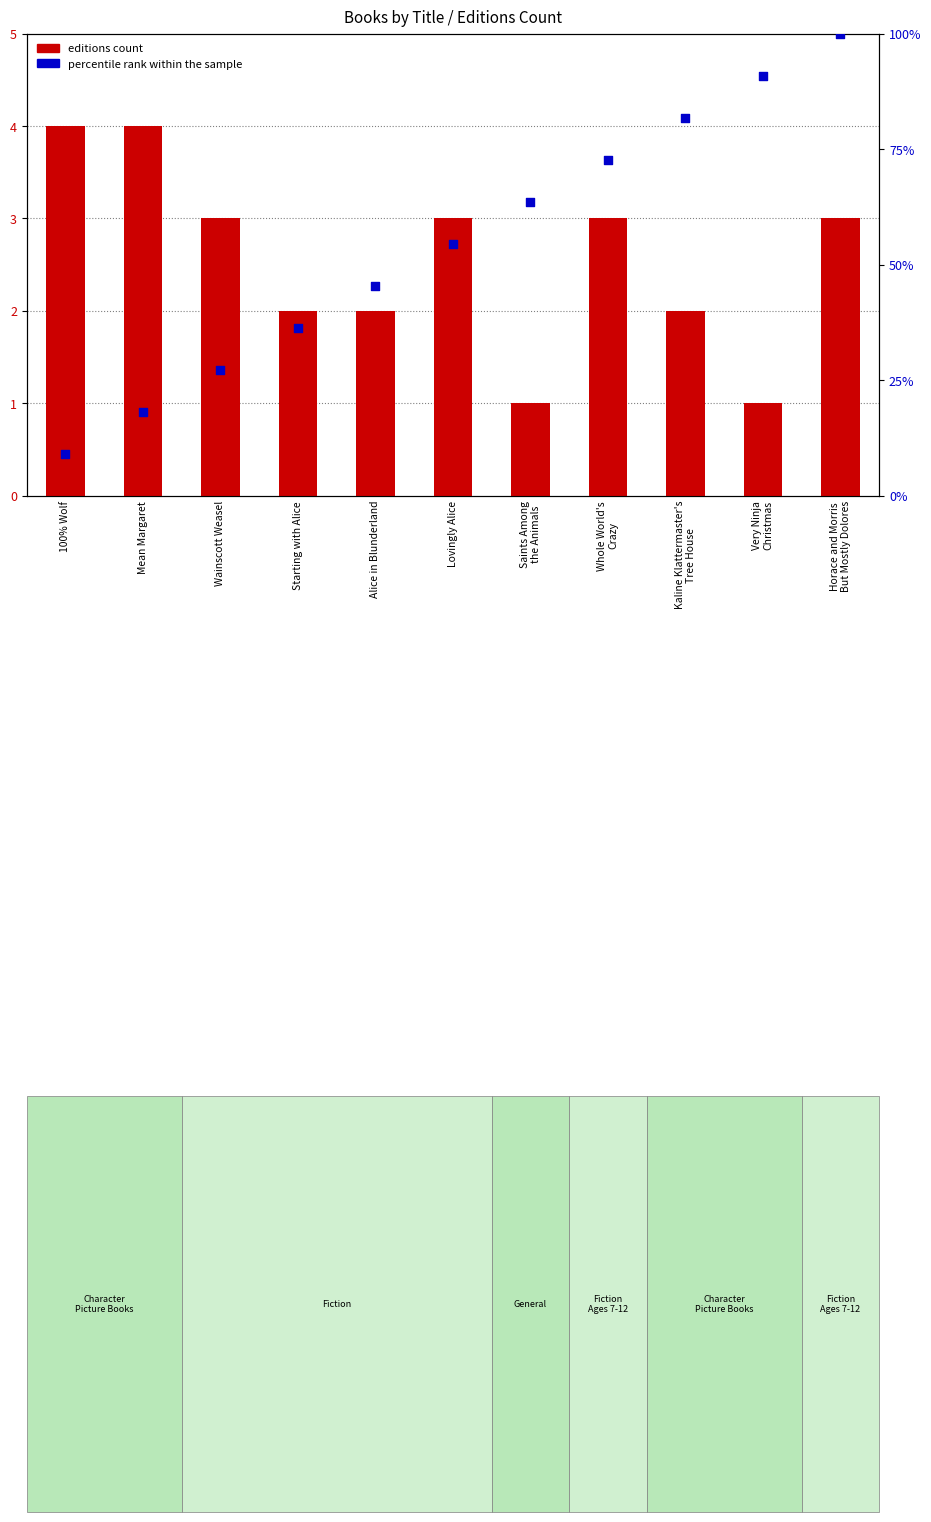

Which series has the largest Y range (max minus min)?

percentile rank within the sample